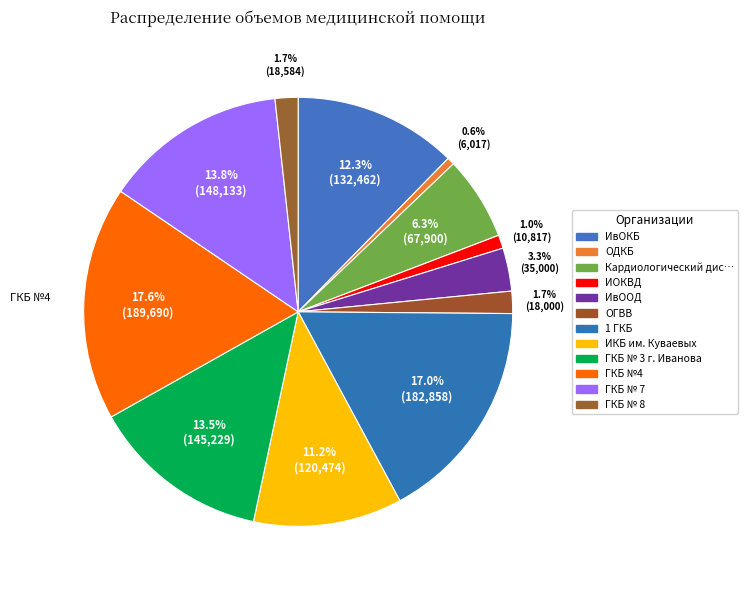

What is the largest slice in the pie chart?

ОБУЗ "ГКБ №4"